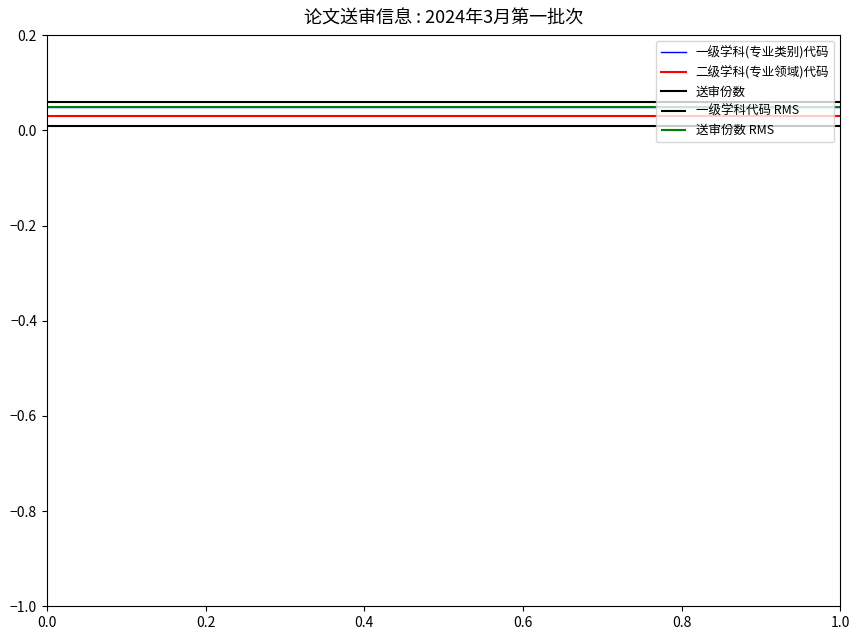

Does the chart display data point markers on the line(s)?

No